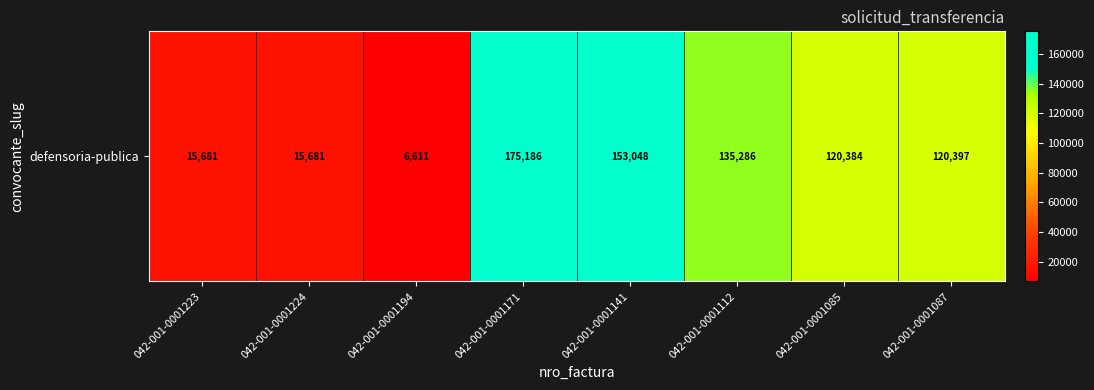

What is the maximum value shown in the chart?

175186